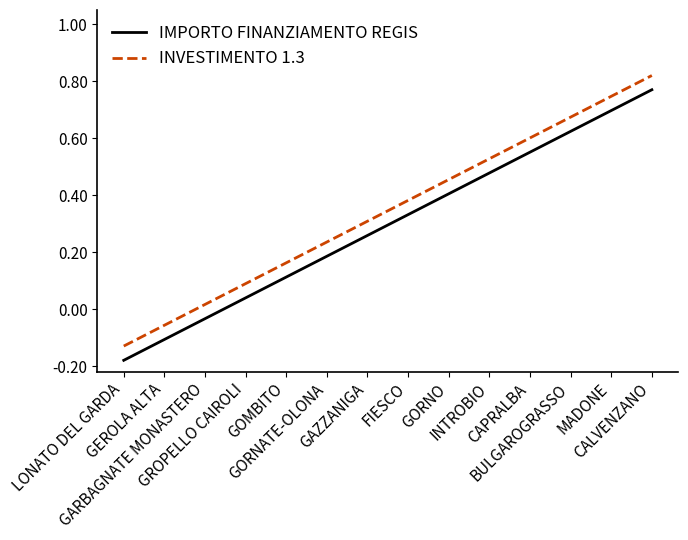

True or false: INVESTIMENTO 1.3 and IMPORTO FINANZIAMENTO REGIS intersect in this chart.

False